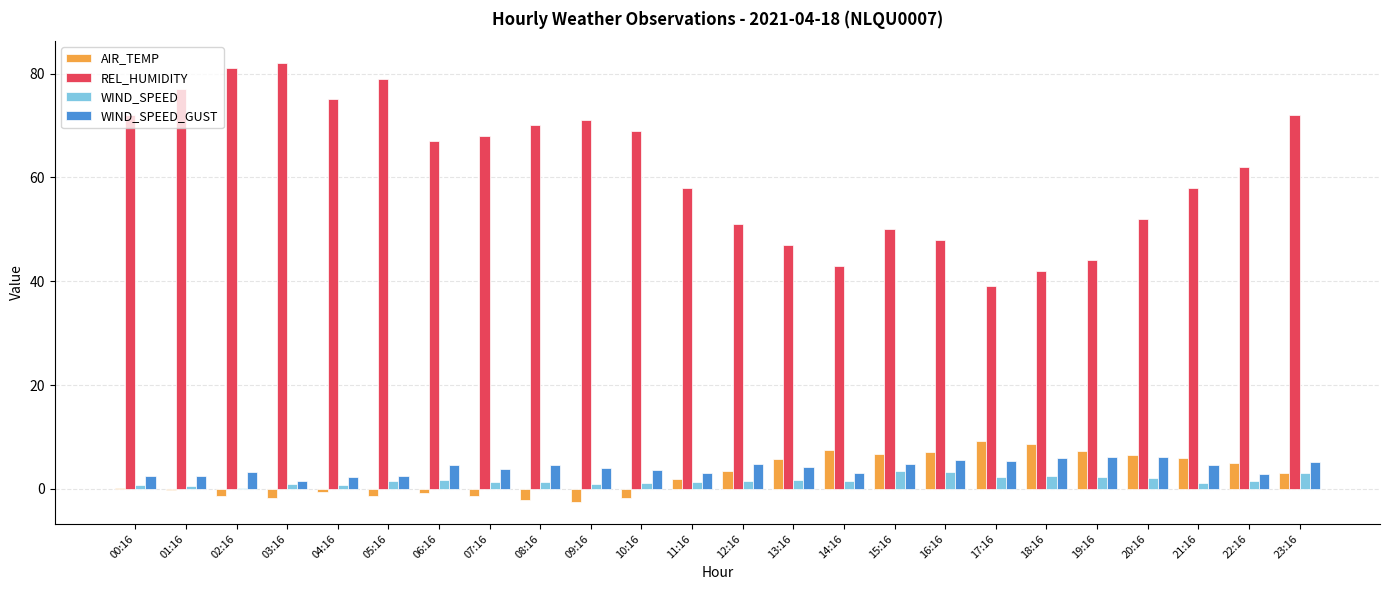

Is the value of REL_HUMIDITY at 23:16 greater than the value of WIND_SPEED at 20:16?

Yes